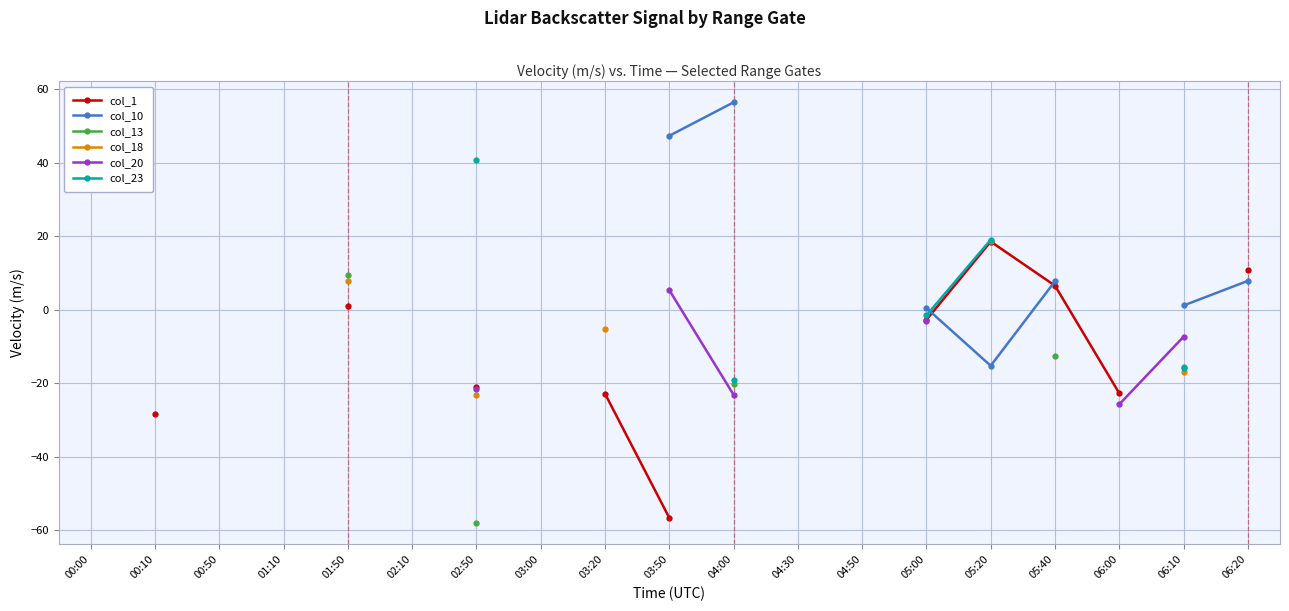

The col_1 series shows -6.5 at 06:00. True or false?

False